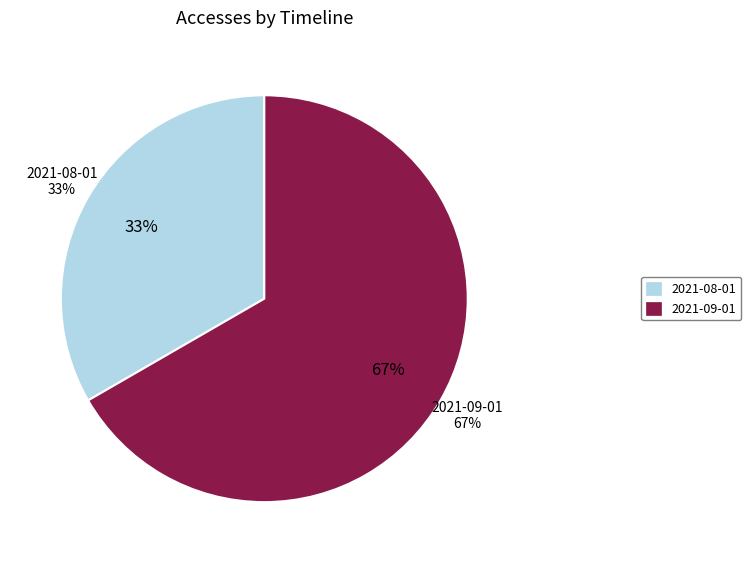

Is it true that 2021-08-01 is 20% of the pie?

False